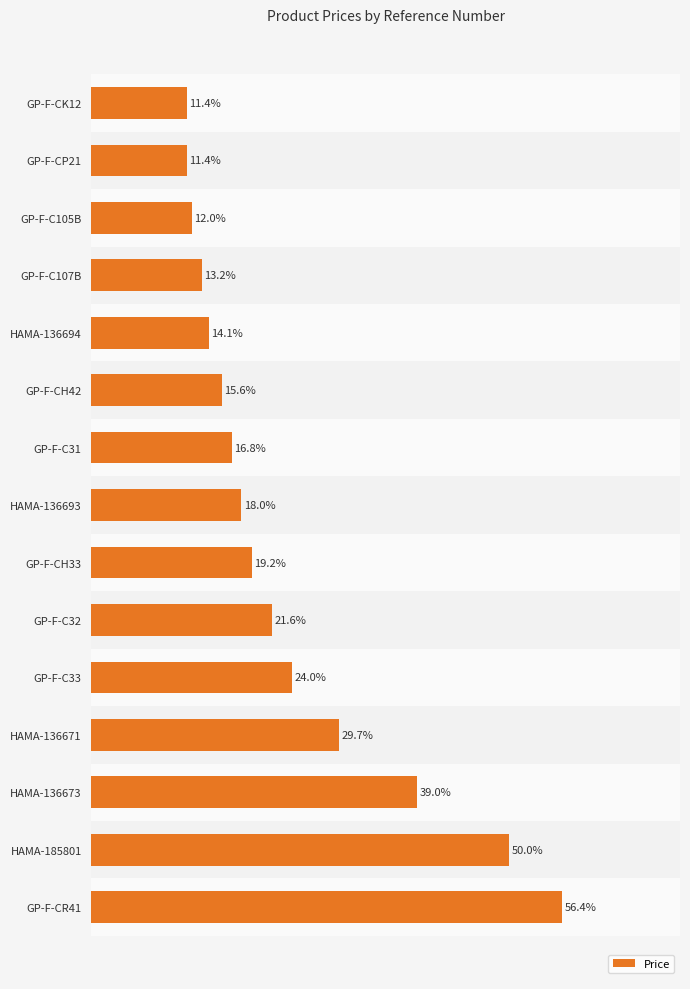

Which label corresponds to the largest value in the chart?

GP-F-CR41